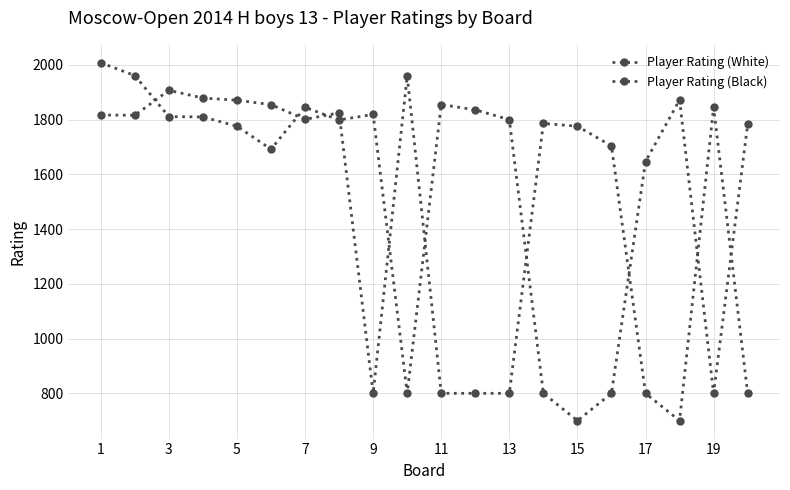

At which label does Player Rating (Black) reach its peak?

1